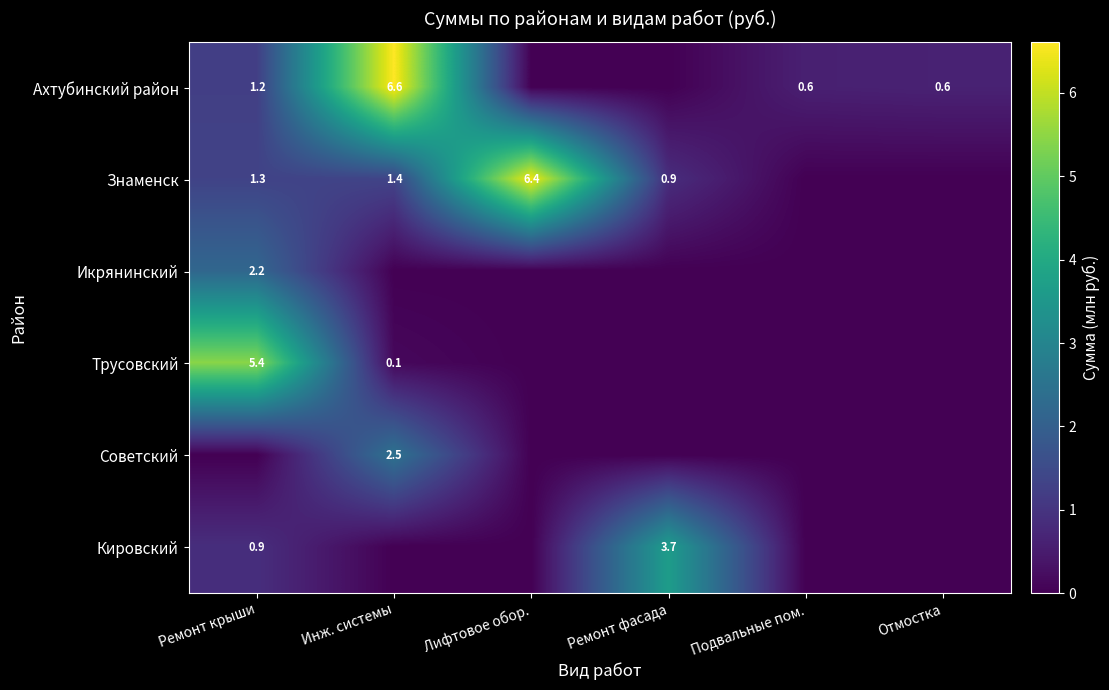

The Трусовский series shows 5.4 at Ремонт крыши. True or false?

True